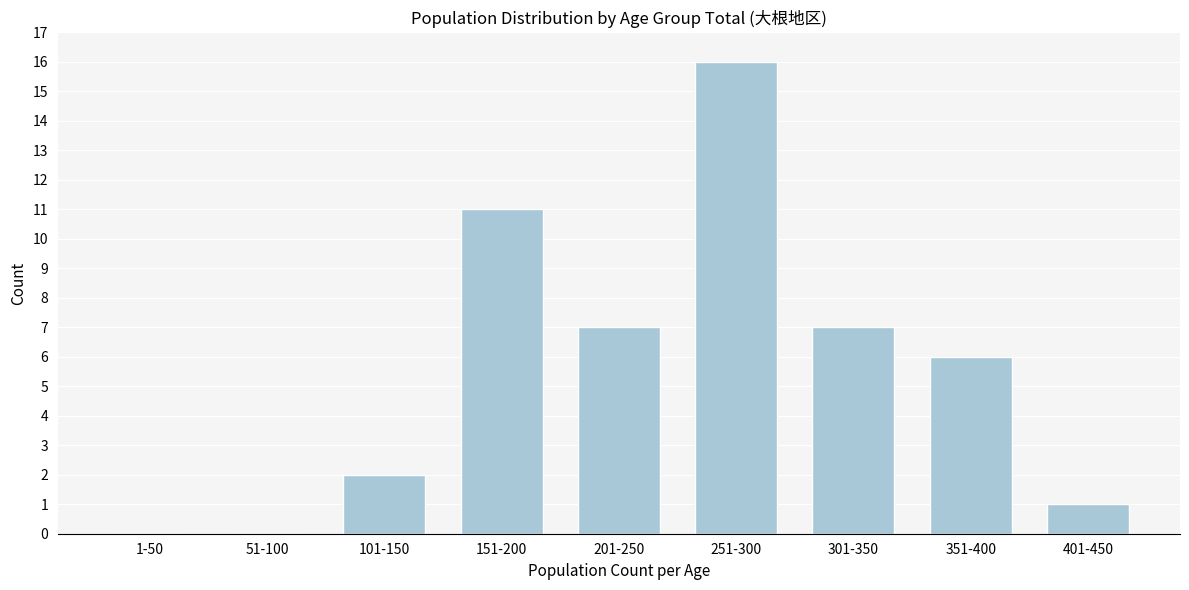

Reading left to right, transcribe all the data shown in this chart.

1-50=0	51-100=0	101-150=2	151-200=11	201-250=7	251-300=16	301-350=7	351-400=6	401-450=1